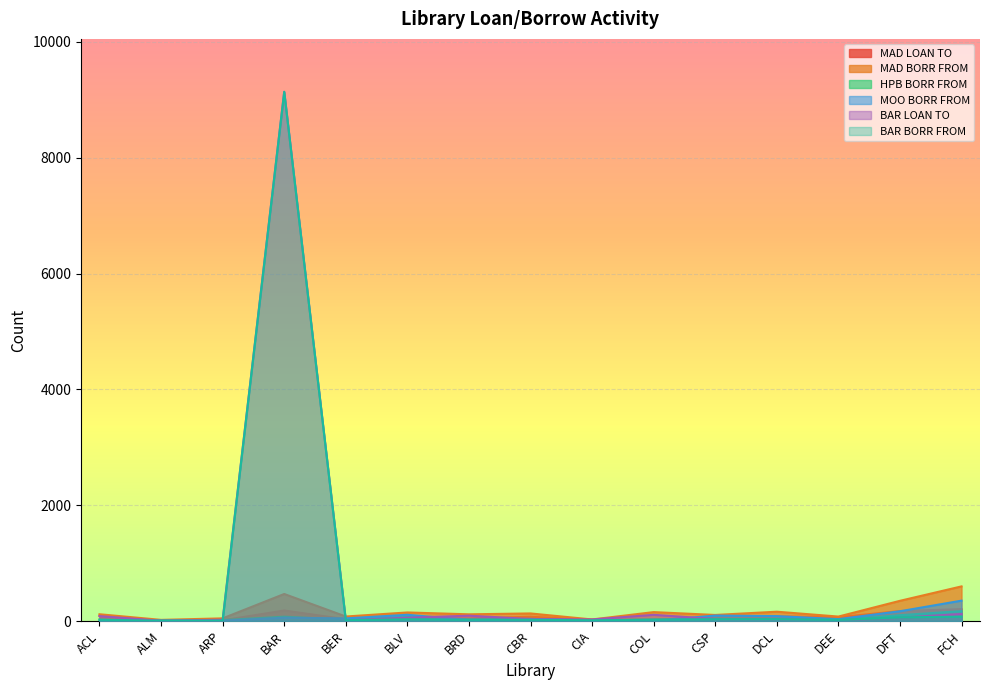

True or false: BAR BORR FROM has more than 2 interior local peaks.

True